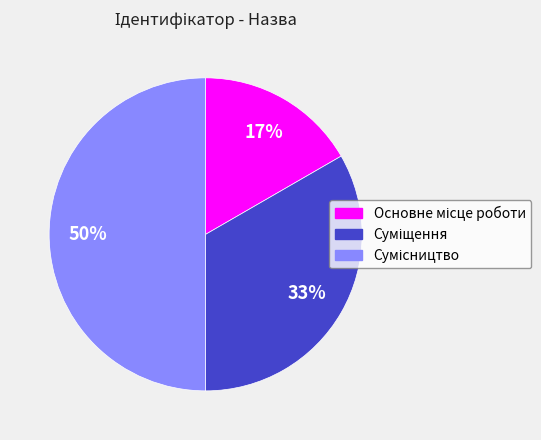

To the nearest percent, what is the average slice percentage?

33%